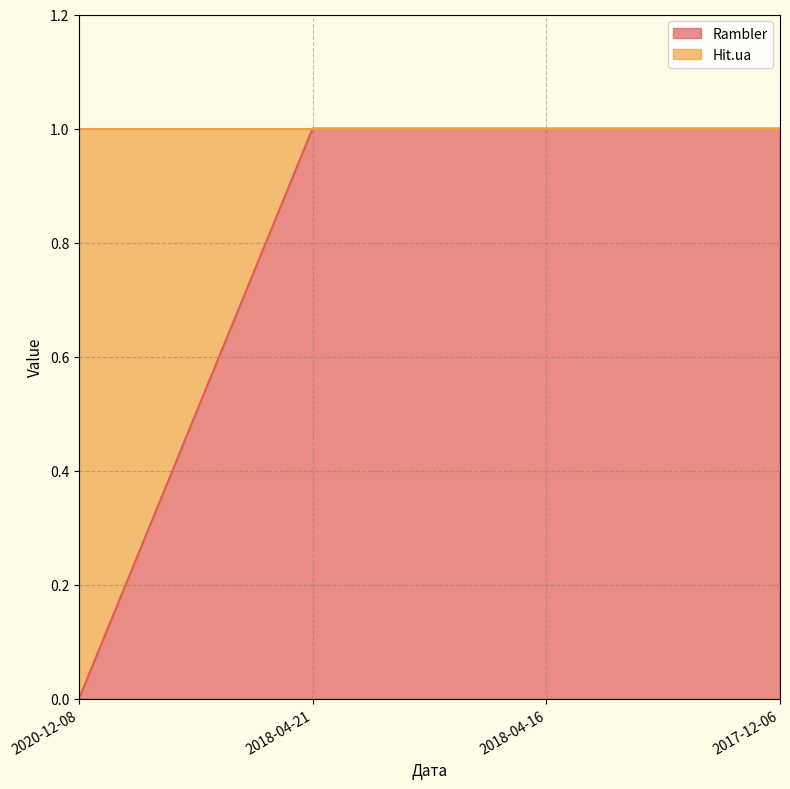

True or false: there are more than 1 points higher than both neighbors.

False